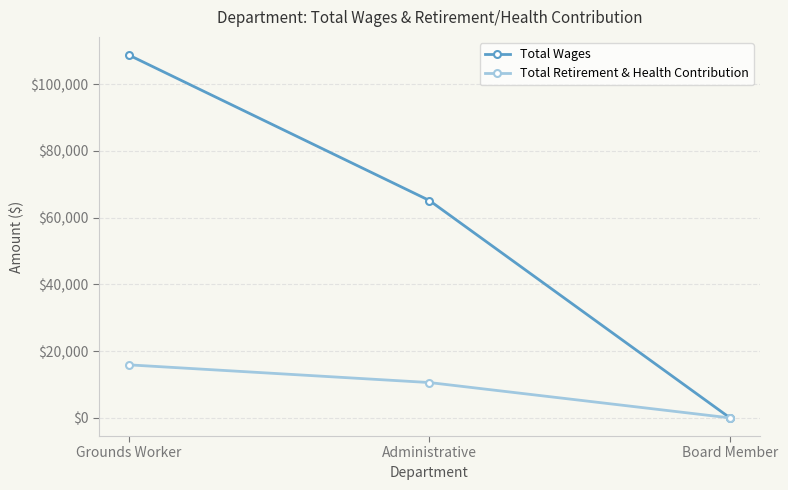

What is the difference between the maximum and minimum values in the Total Retirement & Health Contribution series?

15898